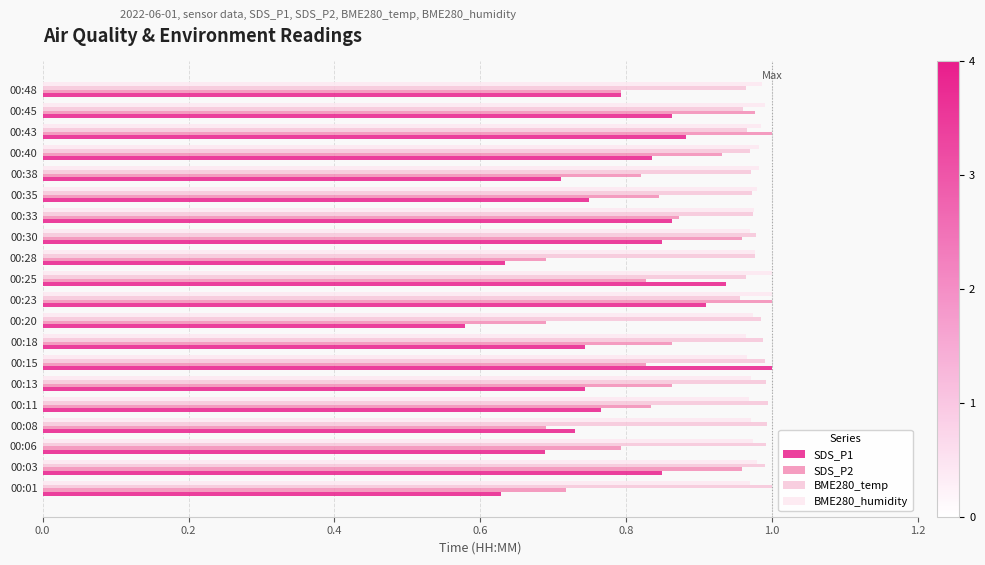

What is the difference between the maximum and minimum values in the SDS_P2 series?

0.3